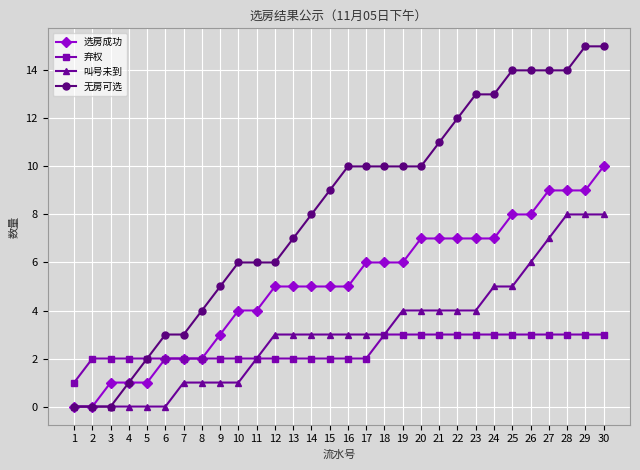

At which category is the sum across all series the highest?

30